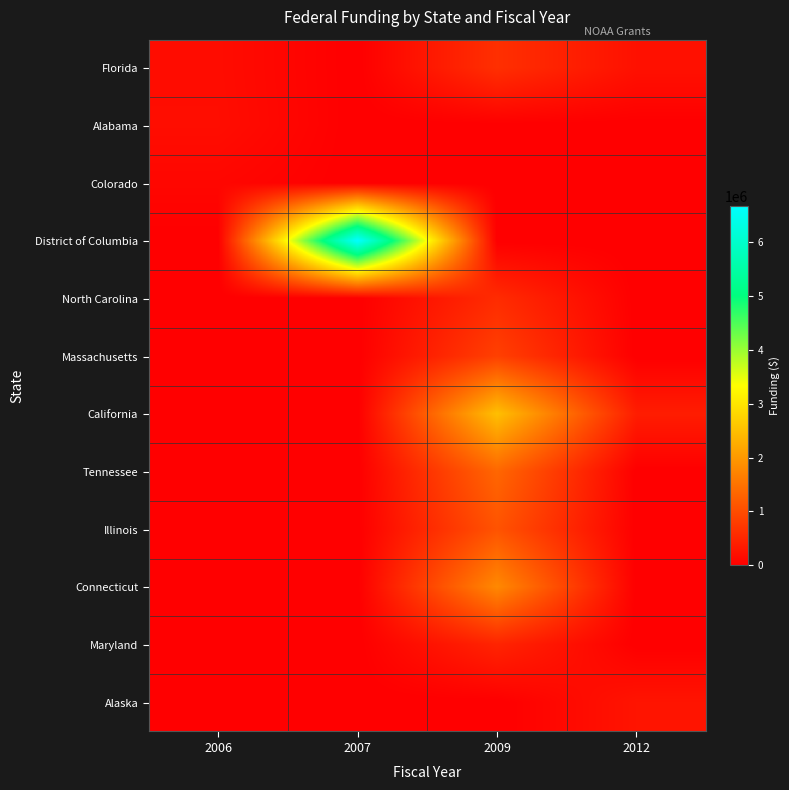

What is the spread (max minus min) of values at 2007?

6670500